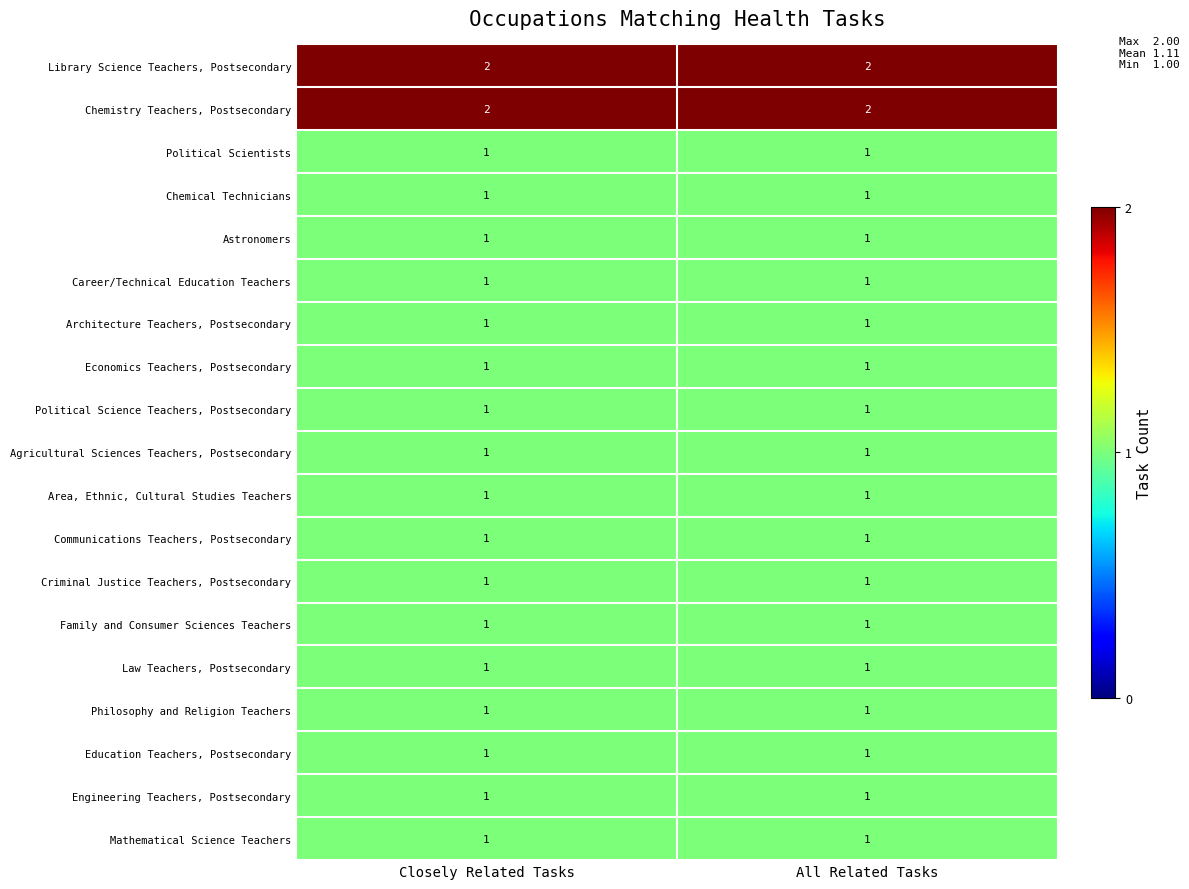

What is the sum of the Chemistry Teachers, Postsecondary values at Closely Related Tasks and All Related Tasks?

4